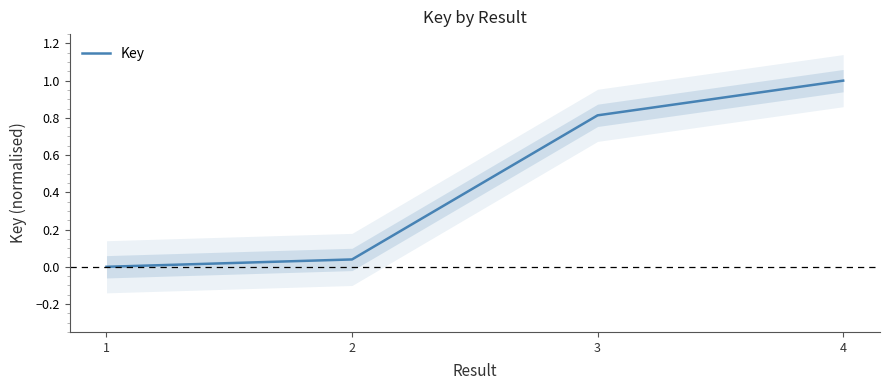

What is the sum of the values at 3 and 1?

0.8